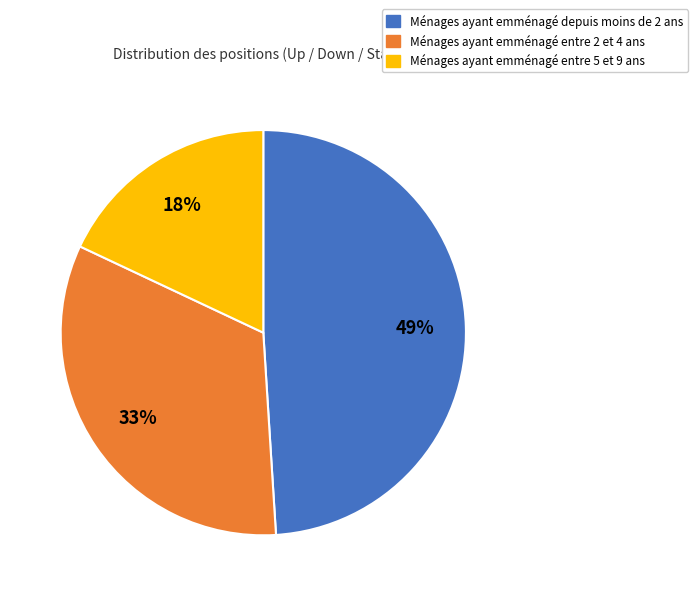

Is there any slice that represents more than half of the pie?

No